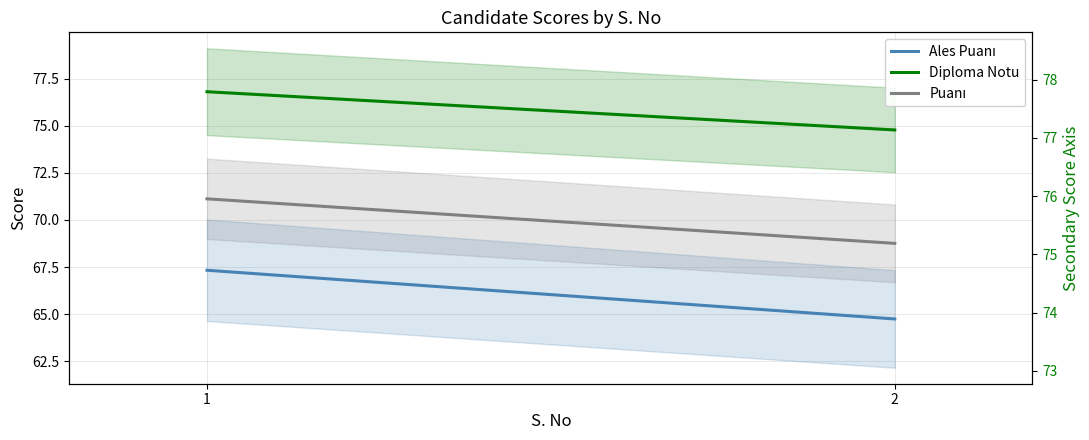

Which series has the largest range (max minus min)?

Ales Puanı